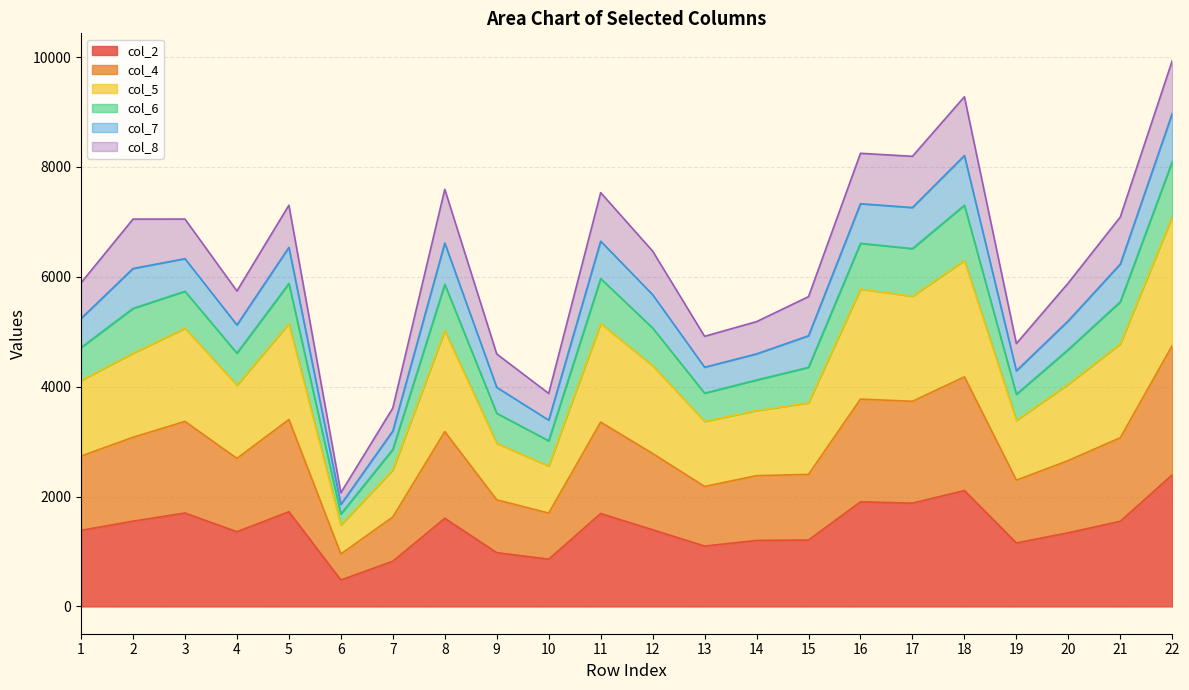

How many interior local peaks does the col_4 series have?

6